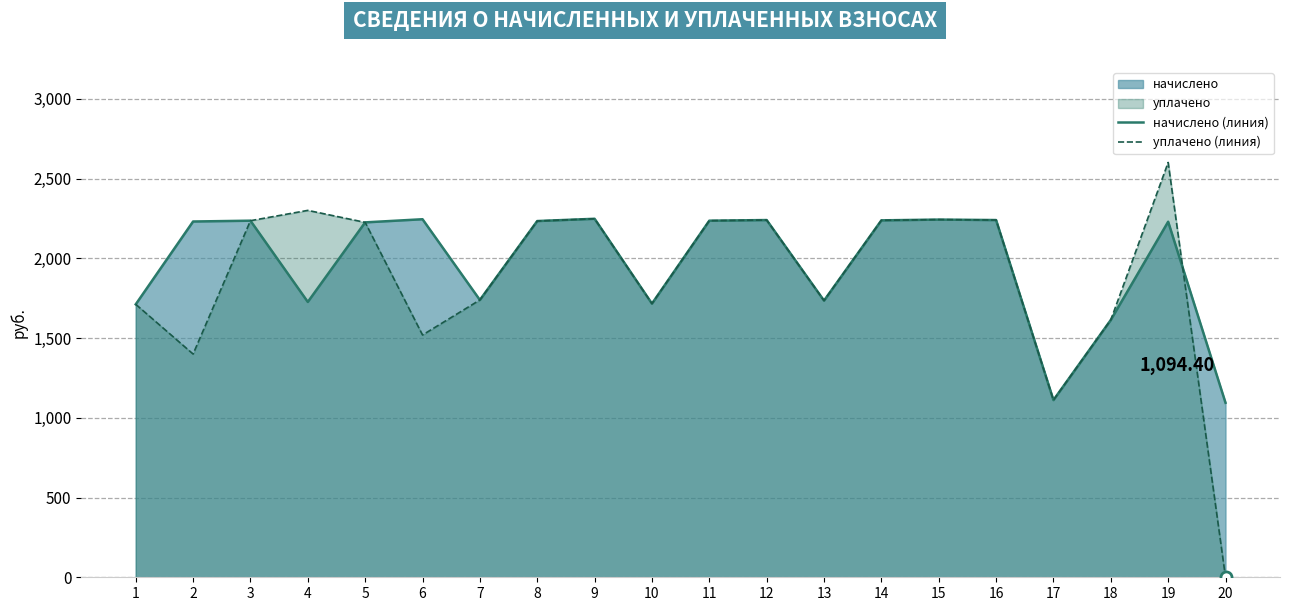

True or false: начислено (линия) and уплачено (линия) cross at least once.

True